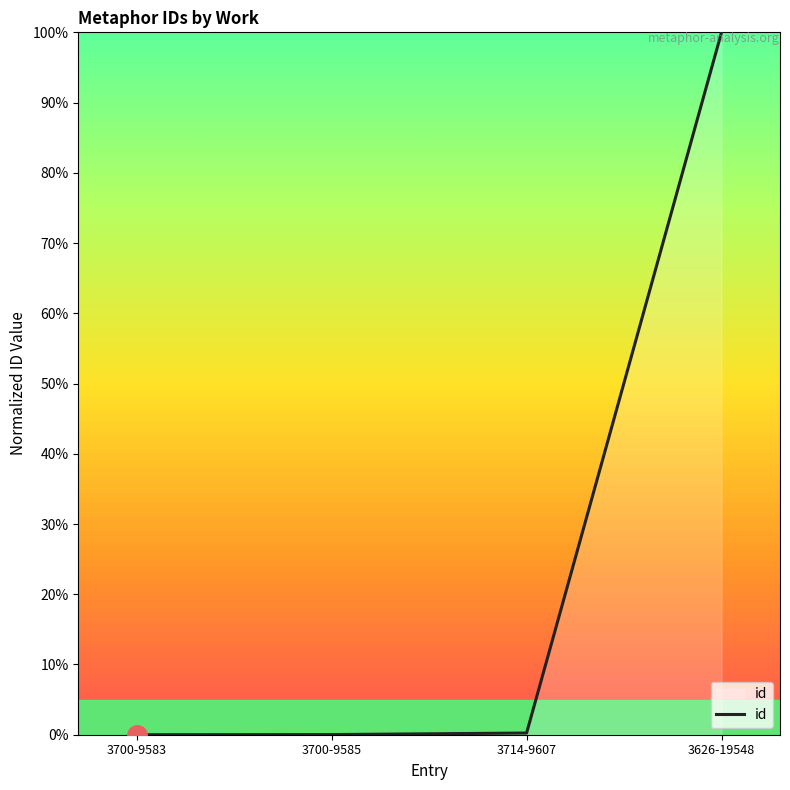

What is the sum of all values?

100.3